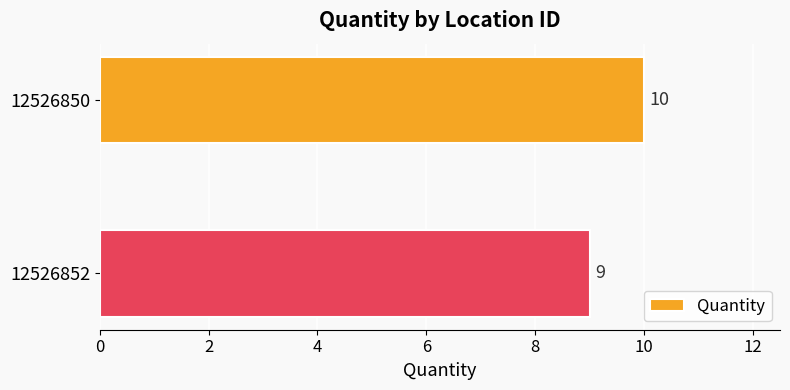

What is the greatest value displayed?

10